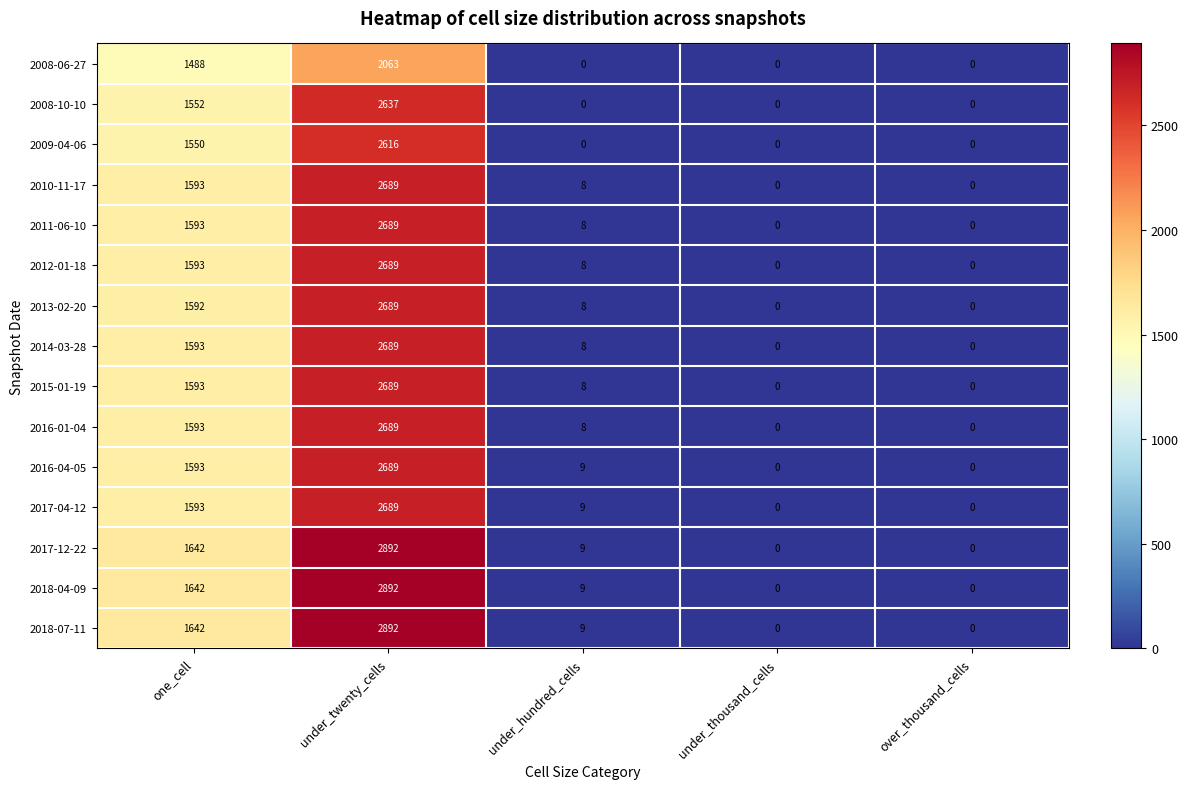

The value of 2015-01-19 at under_hundred_cells is 8. True or false?

True